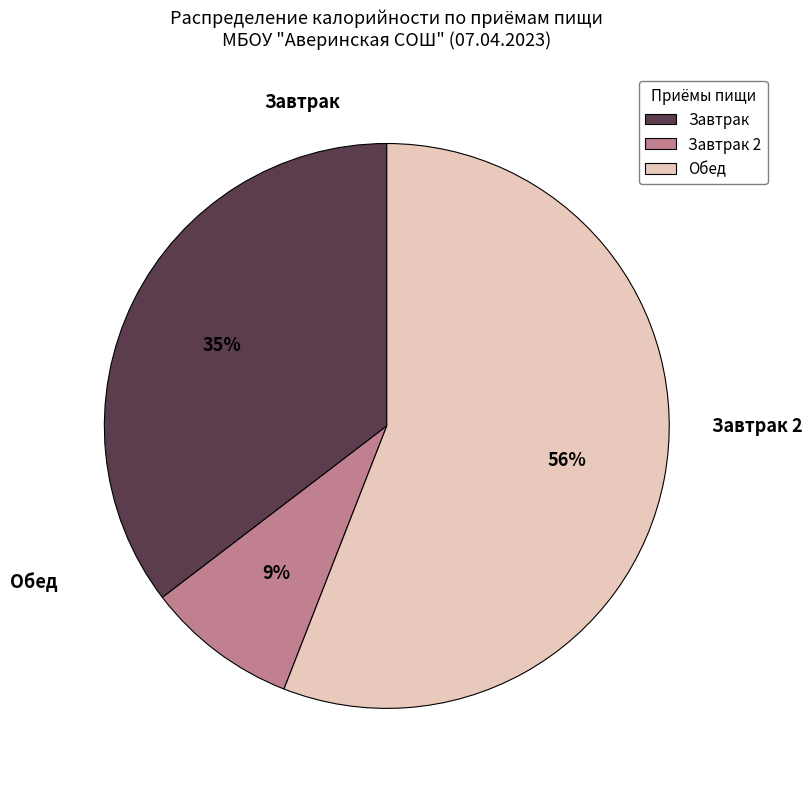

Is it true that Завтрак is 35% of the pie?

True